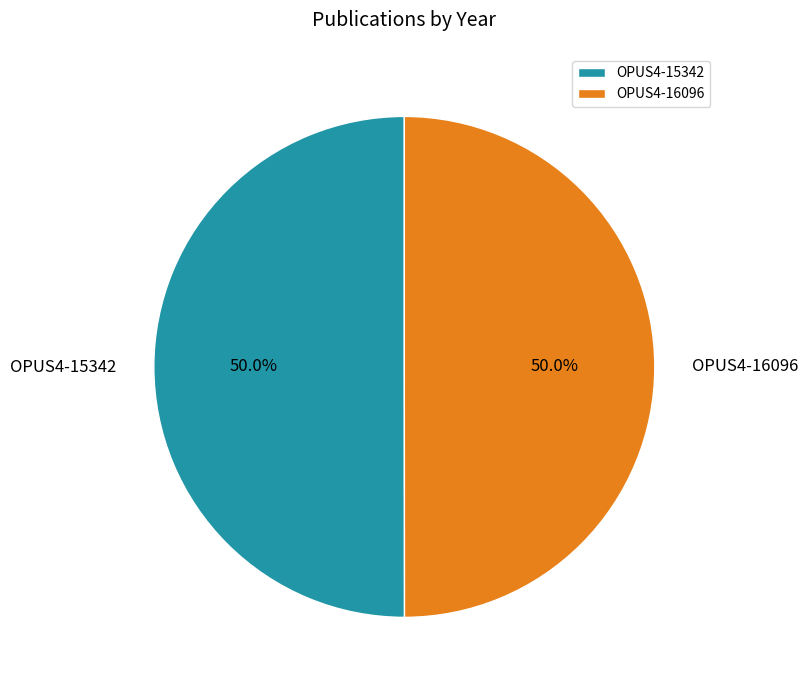

What percentage do OPUS4-15342 and OPUS4-16096 together represent?

100.0%